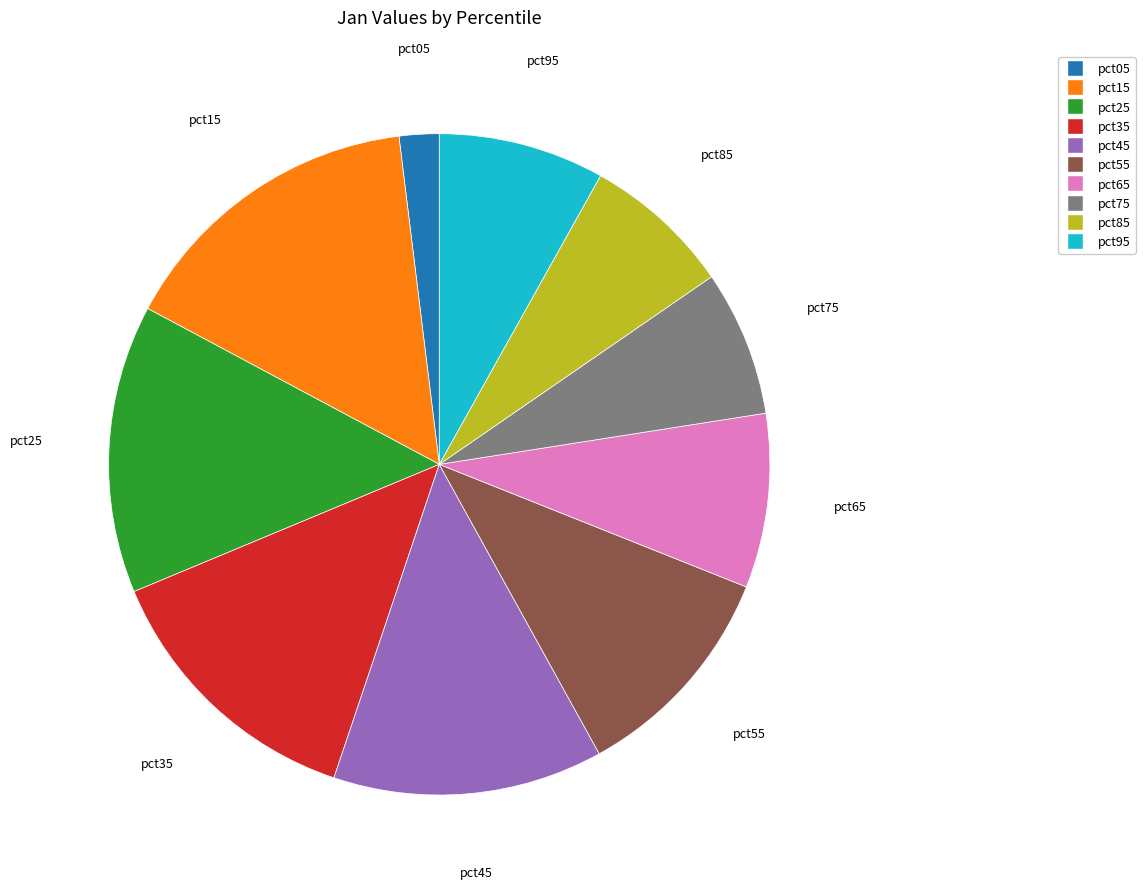

Combined, do pct25 and pct45 account for over 50%?

No